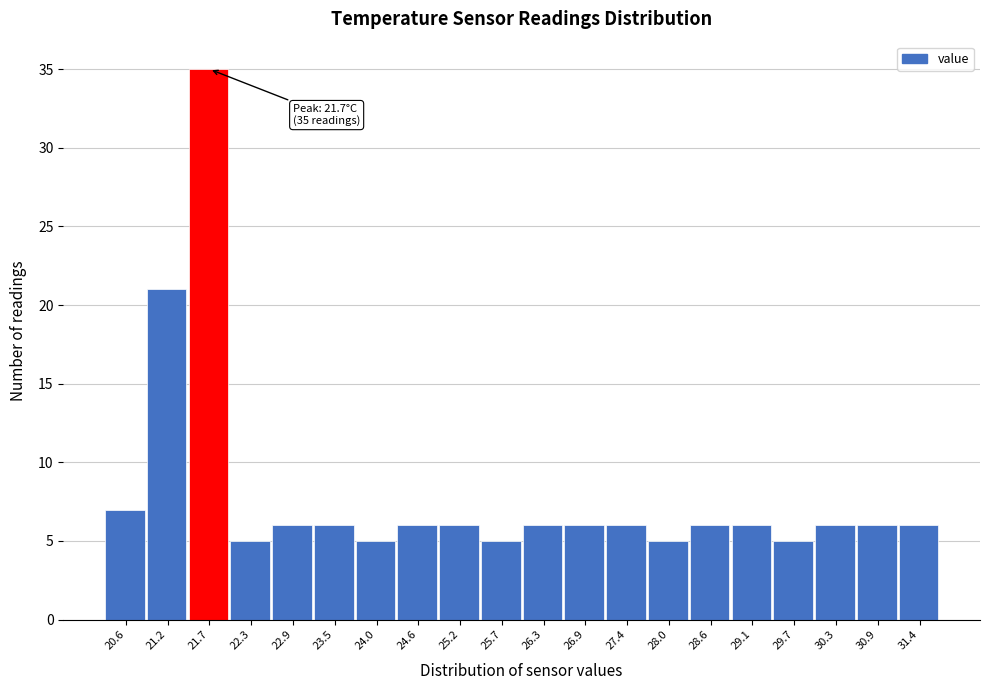

Reading left to right, list all the values displayed in this chart.

20.6=7	21.2=21	21.7=35	22.3=5	22.9=6	23.5=6	24.0=5	24.6=6	25.2=6	25.7=5	26.3=6	26.9=6	27.4=6	28.0=5	28.6=6	29.1=6	29.7=5	30.3=6	30.9=6	31.4=6